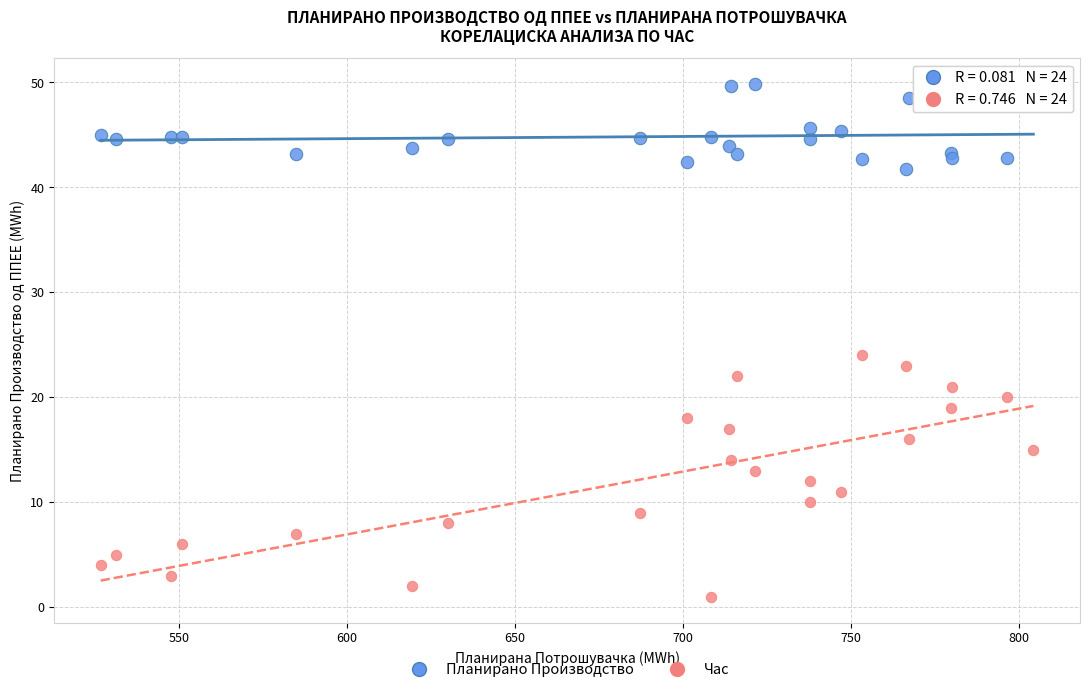

Across all series, what Y value is closest to 25?

24.0